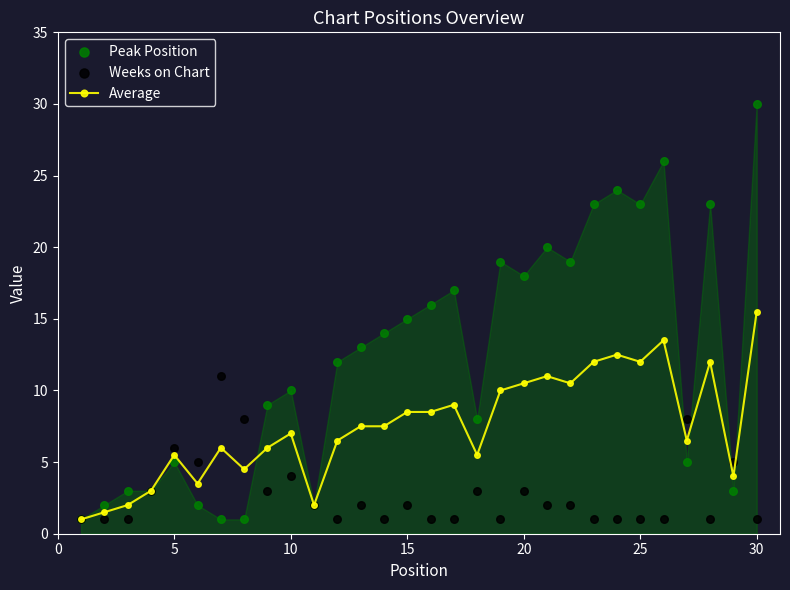

Is the value of Average at 21 greater than the value of Weeks on Chart at 13?

Yes